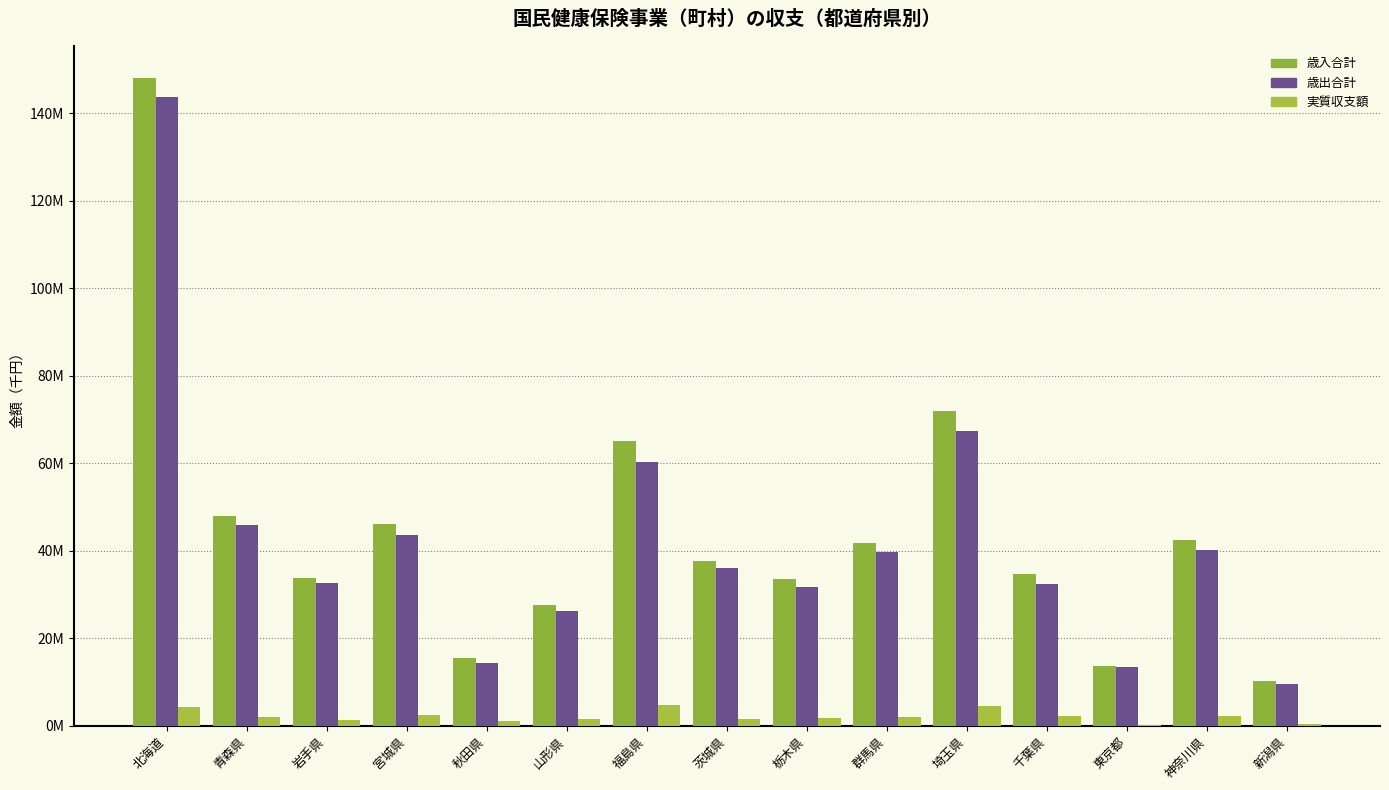

Are the bars grouped side by side (vs. stacked)?

Yes